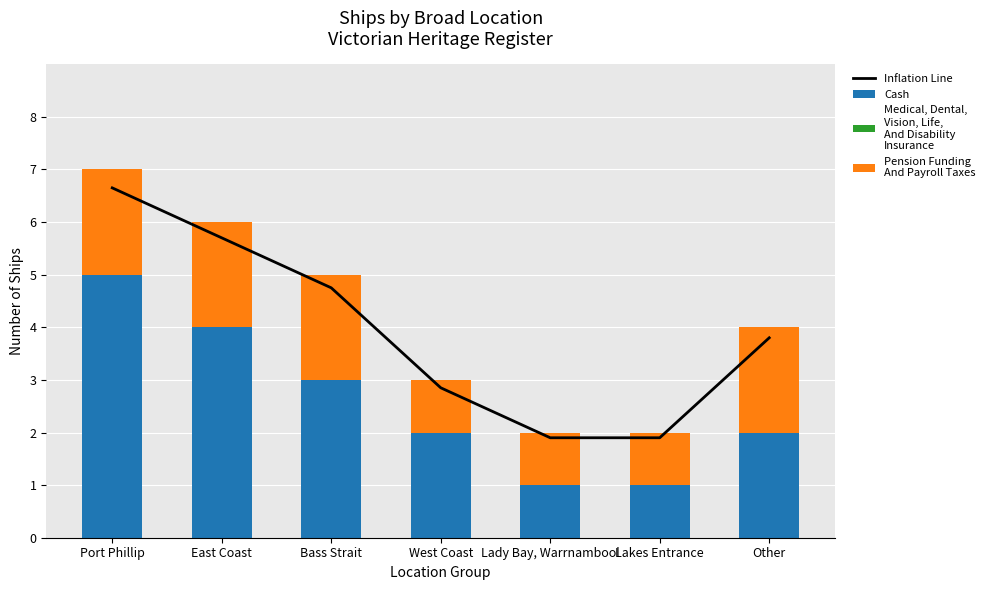

What are all the series names shown in the legend?

Inflation Line, Cash, Medical, Dental,
Vision, Life,
And Disability
Insurance, Pension Funding
And Payroll Taxes